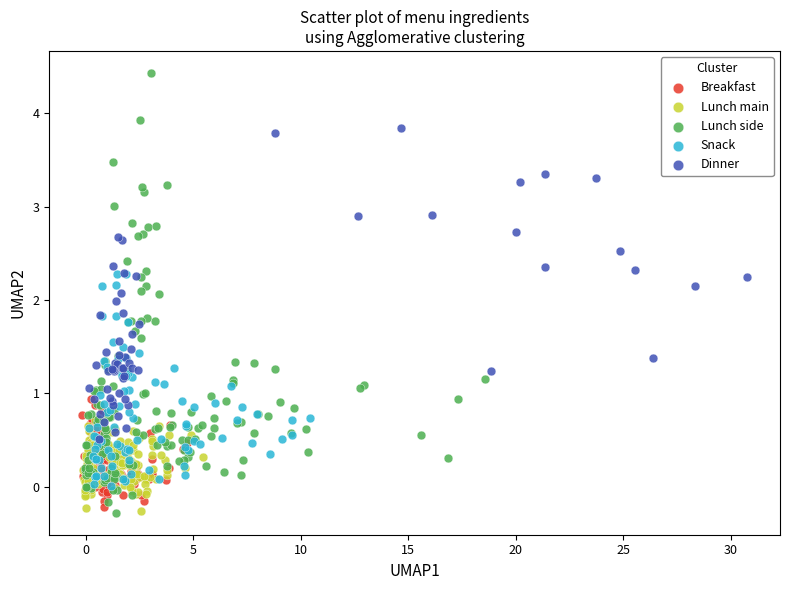

Which series has the largest Y range (max minus min)?

Lunch side